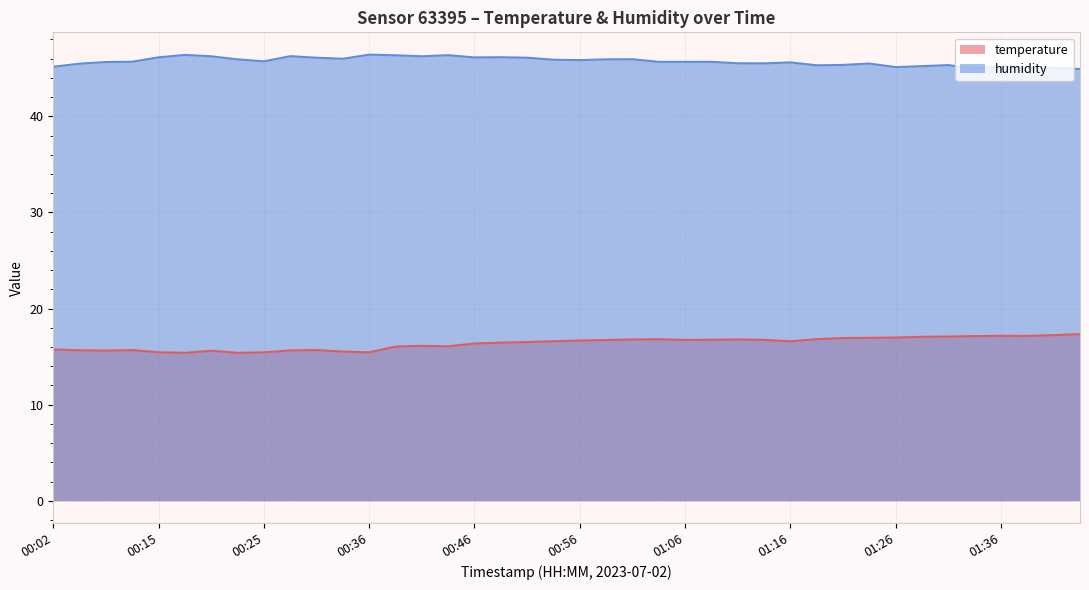

At which category does the chart reach its peak across all series?

00:36